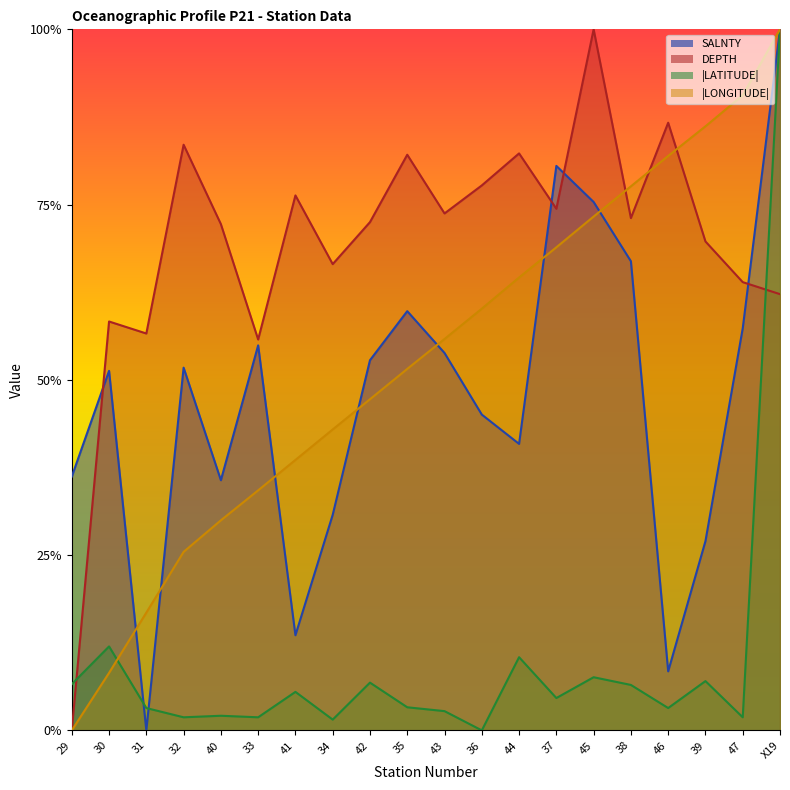

Which series changed the most between 32 and 39?

|LONGITUDE|